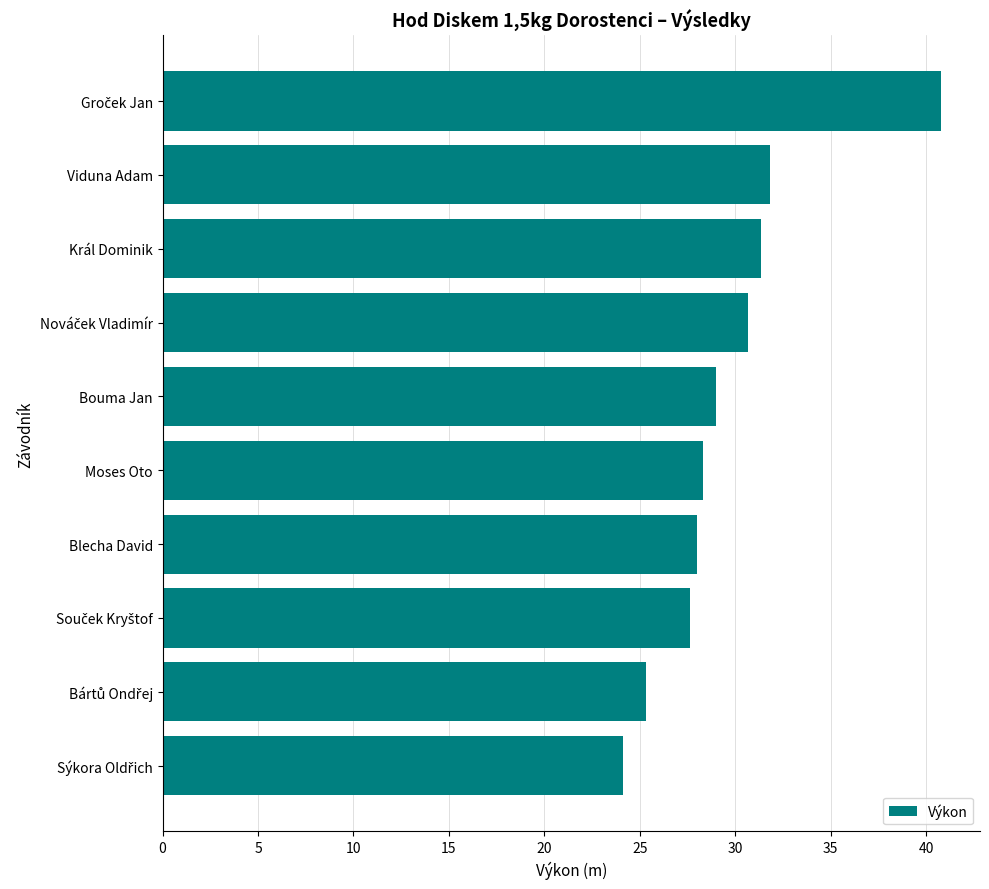

At which label is the value closest to 32?

Viduna Adam